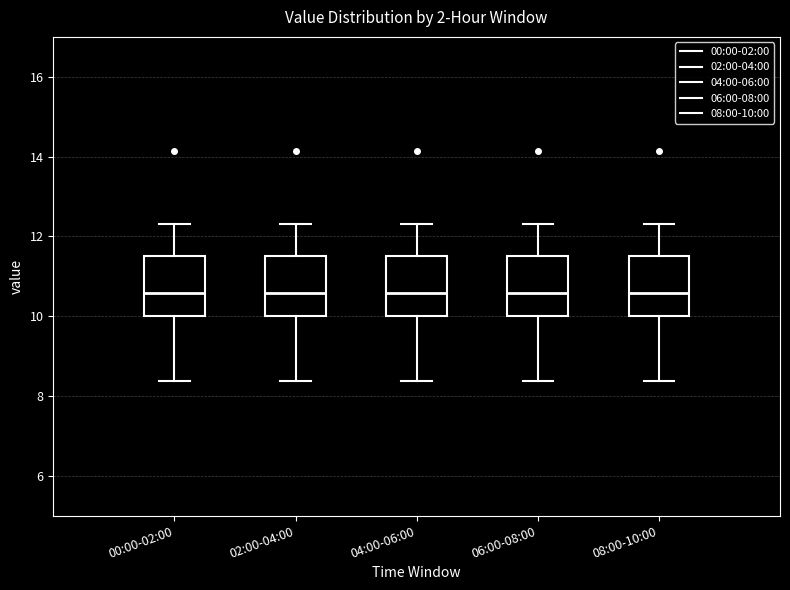

Reading left to right, transcribe this box plot: for each box, give where its median line is, the range the box spans, and where its two whiskers end, as read against the y-axis. The values are not printed on the chart, so give them approximately, as read against the axis.

00:00-02:00: median 10.6, box 10.0 to 11.6, whiskers 8.4 to 12.4
02:00-04:00: median 10.6, box 10.0 to 11.6, whiskers 8.4 to 12.4
04:00-06:00: median 10.6, box 10.0 to 11.6, whiskers 8.4 to 12.4
06:00-08:00: median 10.6, box 10.0 to 11.6, whiskers 8.4 to 12.4
08:00-10:00: median 10.6, box 10.0 to 11.6, whiskers 8.4 to 12.4